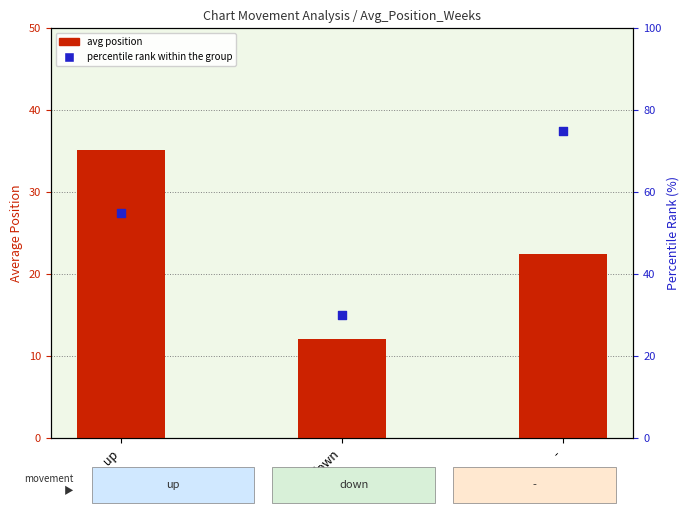

What is the total value across all series at -?

97.5